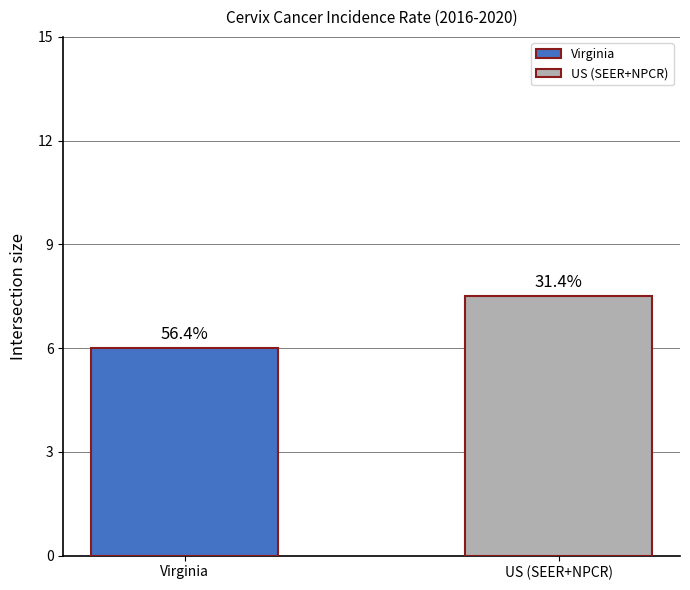

How many bars are there in total?

2